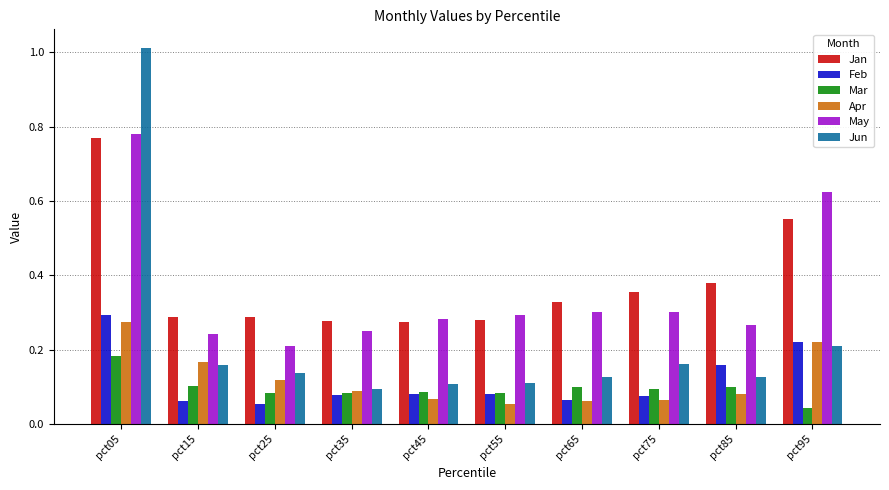

Is the value of Feb at pct75 greater than the value of Jun at pct75?

No